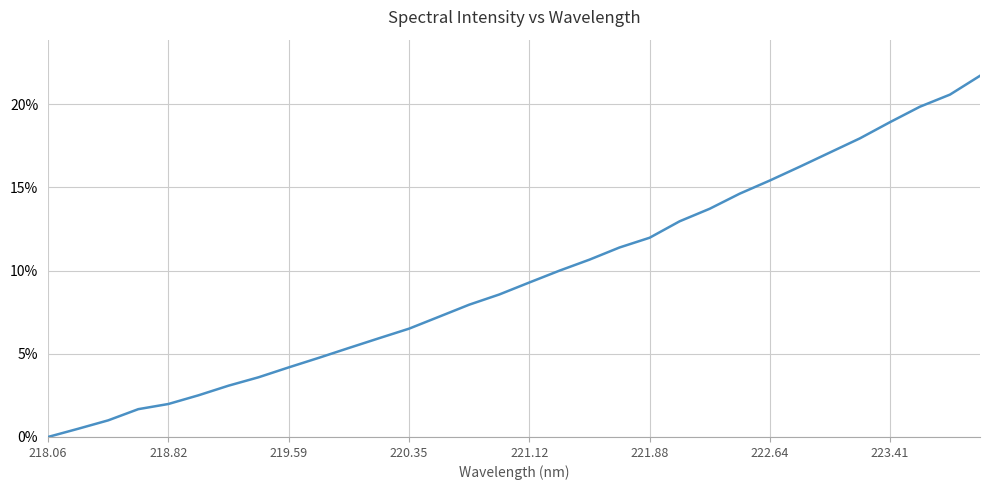

What is the difference between the maximum and minimum values?

21.7